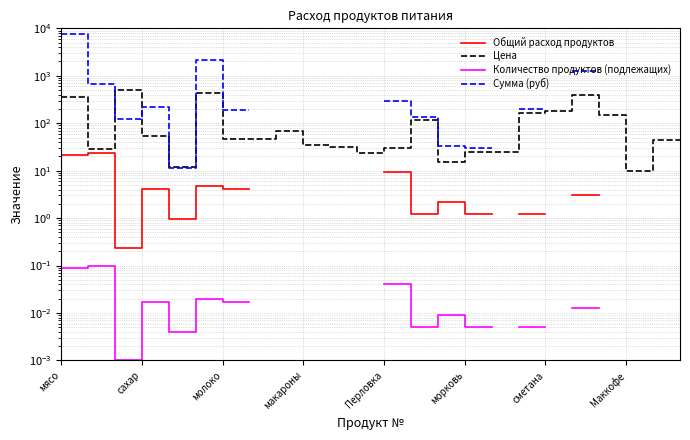

At which category is the sum across all series the highest?

мясо